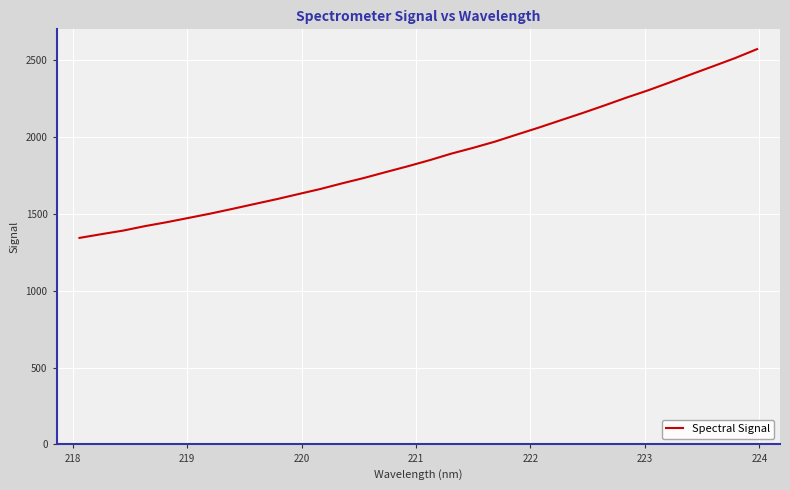

What is the difference between the maximum and minimum values?

1227.6